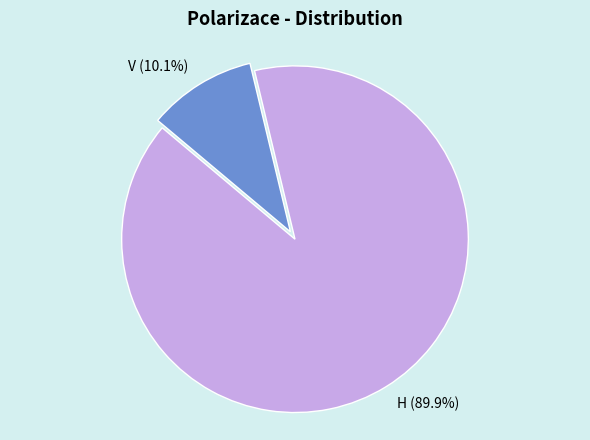

To the nearest percent, what portion does H represent?

90%